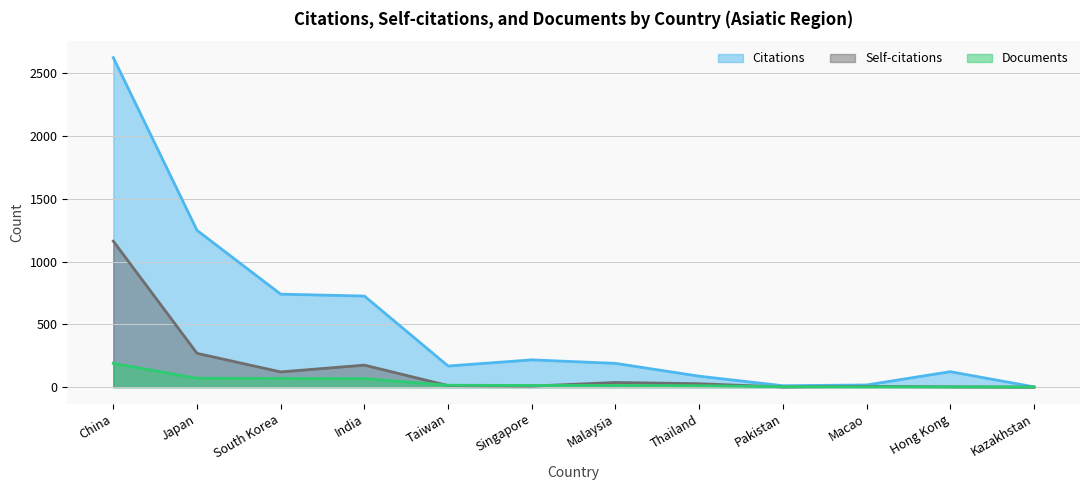

Reading left to right, extract all data points from this chart.

Citations: 2623	1248	740	725	168	217	189	87	11	17	123	2
Self-citations: 1162	269	121	175	12	8	37	27	1	6	2	0
Documents: 189	71	69	68	15	13	13	11	3	2	2	1